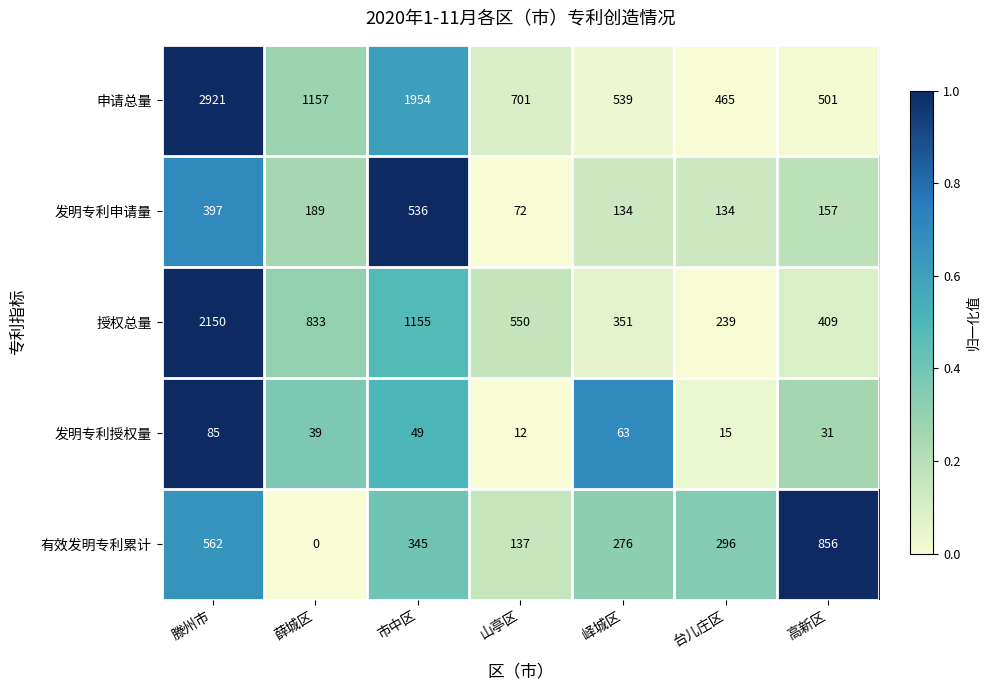

What is the lowest value of the 发明专利申请量 series?

72